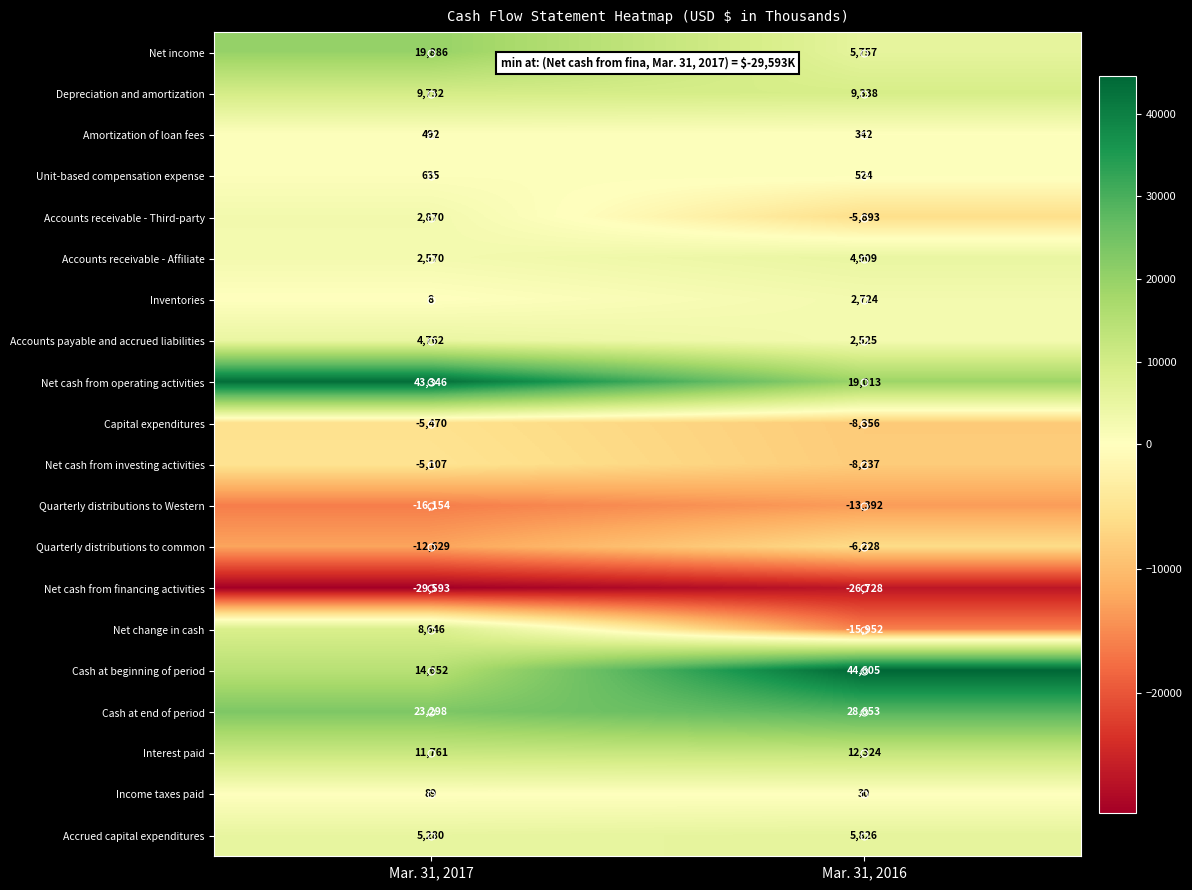

What is the sum of the Net income values at Mar. 31, 2016 and Mar. 31, 2017?

25643